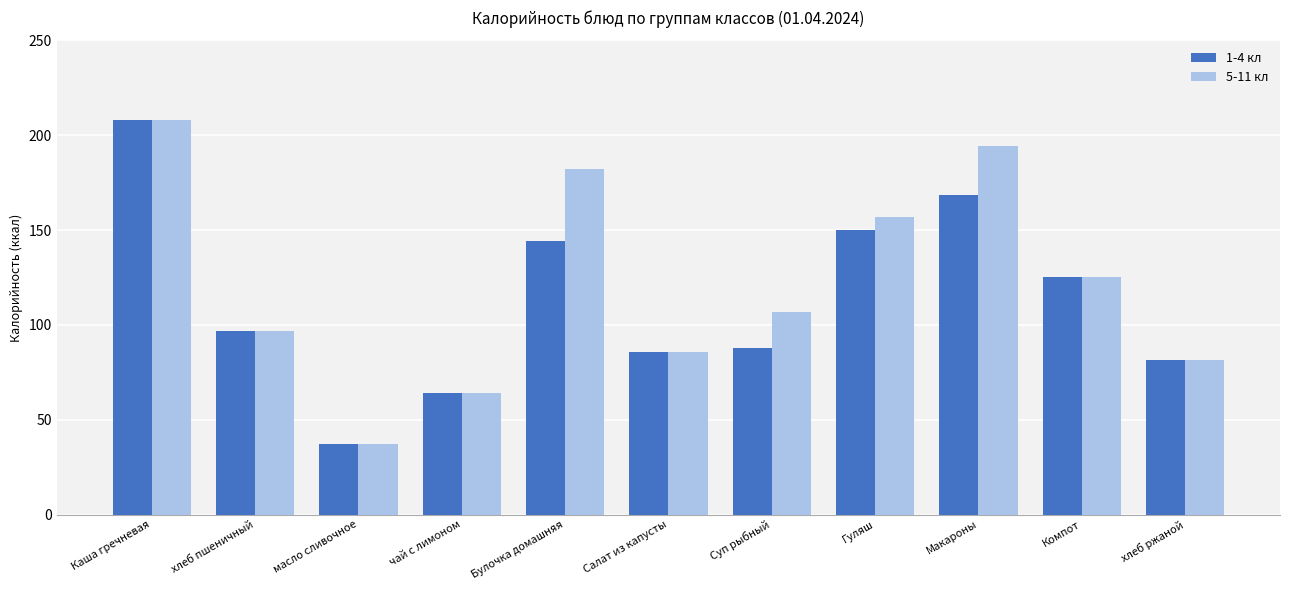

How many values in the 1-4 кл series exceed 96?

6